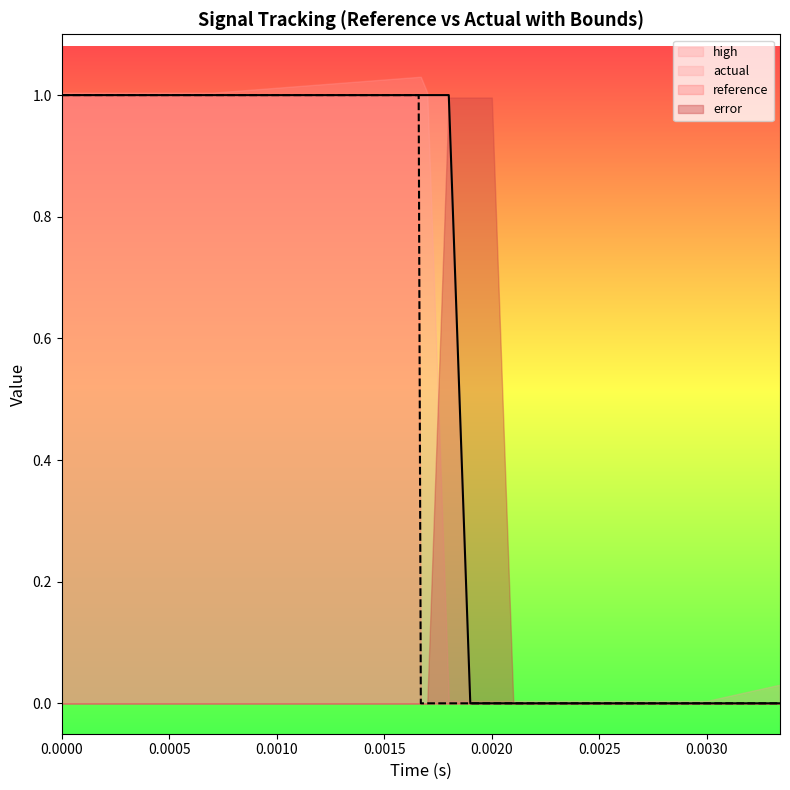

At which label is reference closest to 0?

9